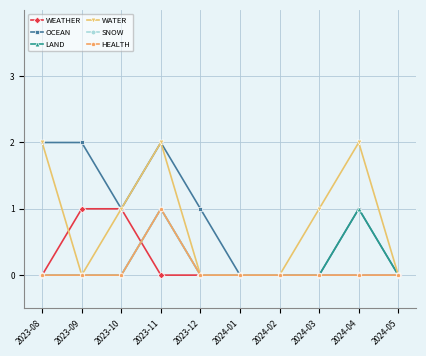

Which series has the largest range (max minus min)?

OCEAN